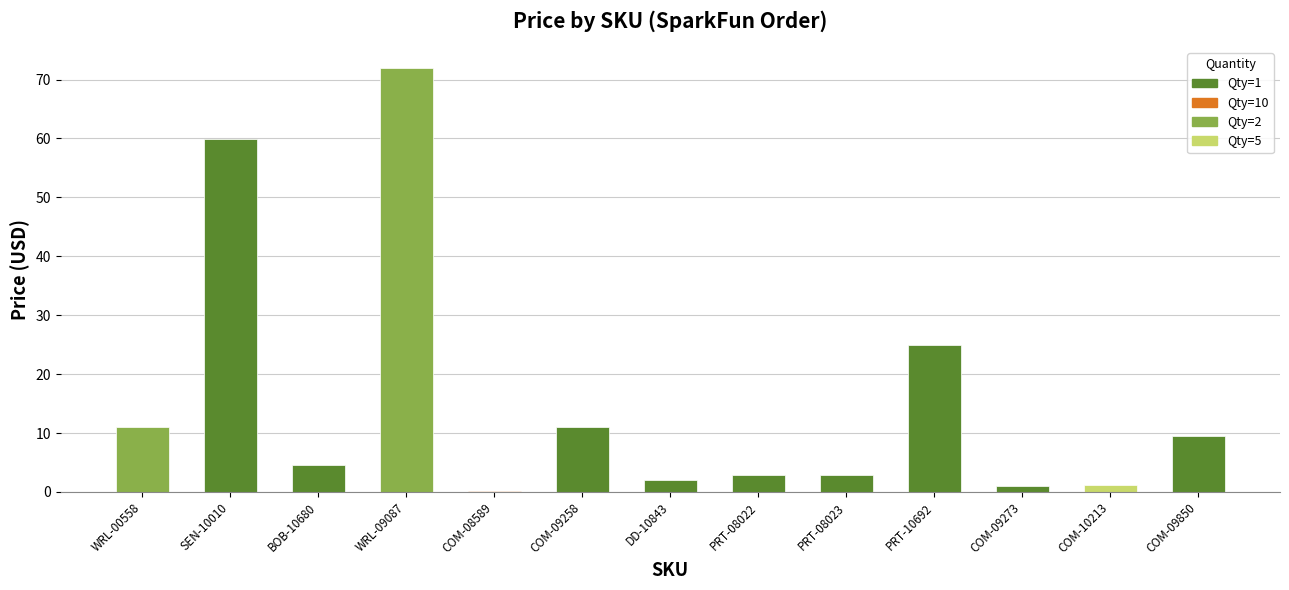

What is the difference between the values at COM-09273 and COM-09258?

10.0